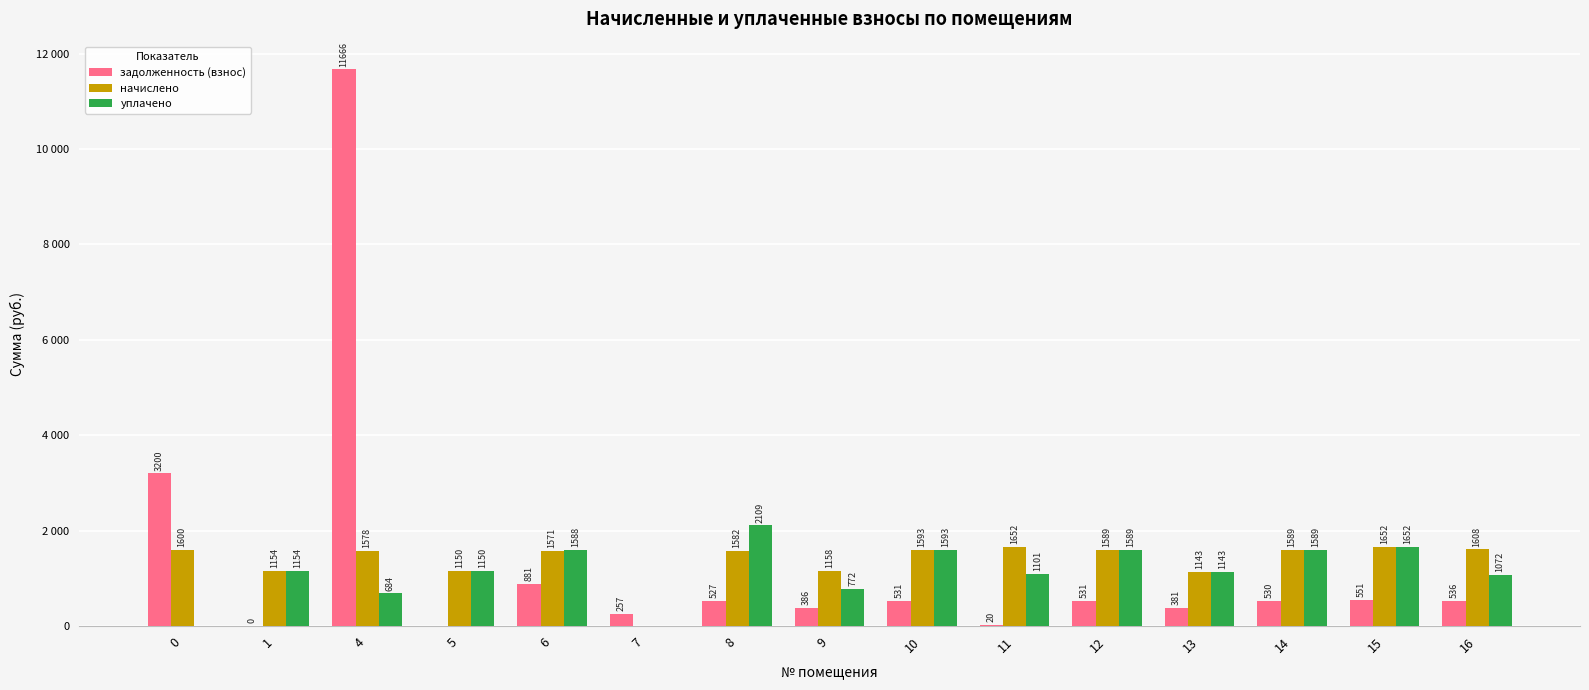

What are all the series names shown in the legend?

задолженность (взнос), начислено, уплачено